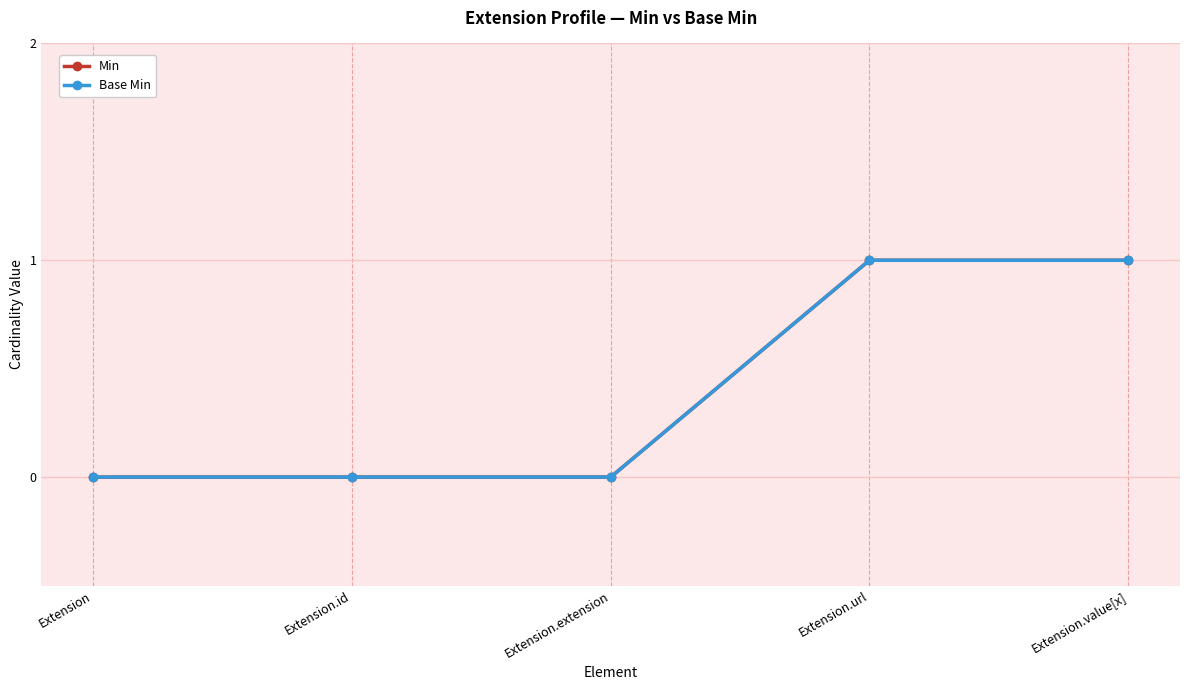

Does the chart have visible grid lines?

Yes